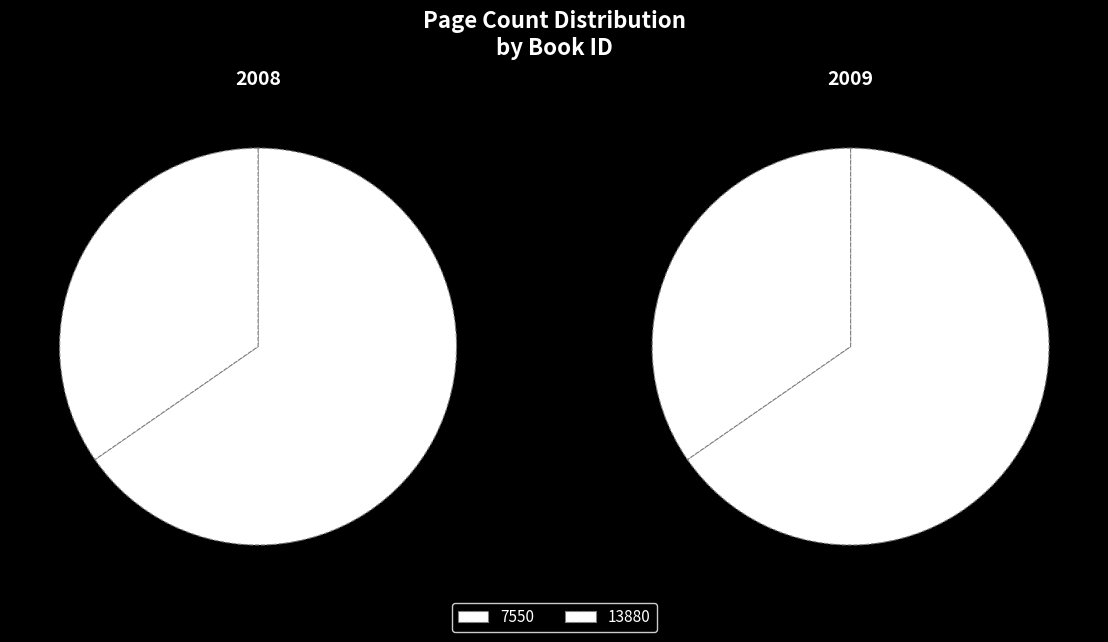

How many slices are in this pie chart?

2